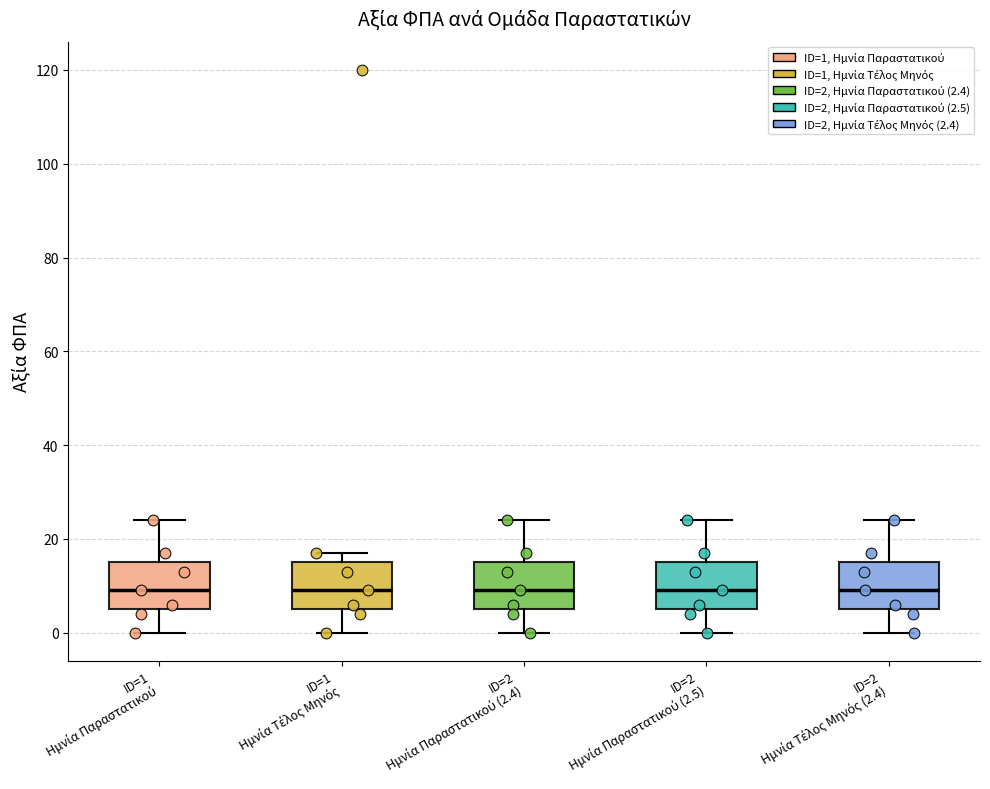

Reading left to right, read every box against the y-axis: the position of its median line, the range the box covers, and the ends of its whiskers. The values are not printed on the chart, so give them approximately, as read against the axis.

ID=1 Ημνία Παραστατικού: median 10, box 6 to 16, whiskers 0 to 24
ID=1 Ημνία Τέλος Μηνός: median 10, box 6 to 16, whiskers 0 to 18
ID=2 Ημνία Παραστατικού (2.4): median 10, box 6 to 16, whiskers 0 to 24
ID=2 Ημνία Παραστατικού (2.5): median 10, box 6 to 16, whiskers 0 to 24
ID=2 Ημνία Τέλος Μηνός (2.4): median 10, box 6 to 16, whiskers 0 to 24